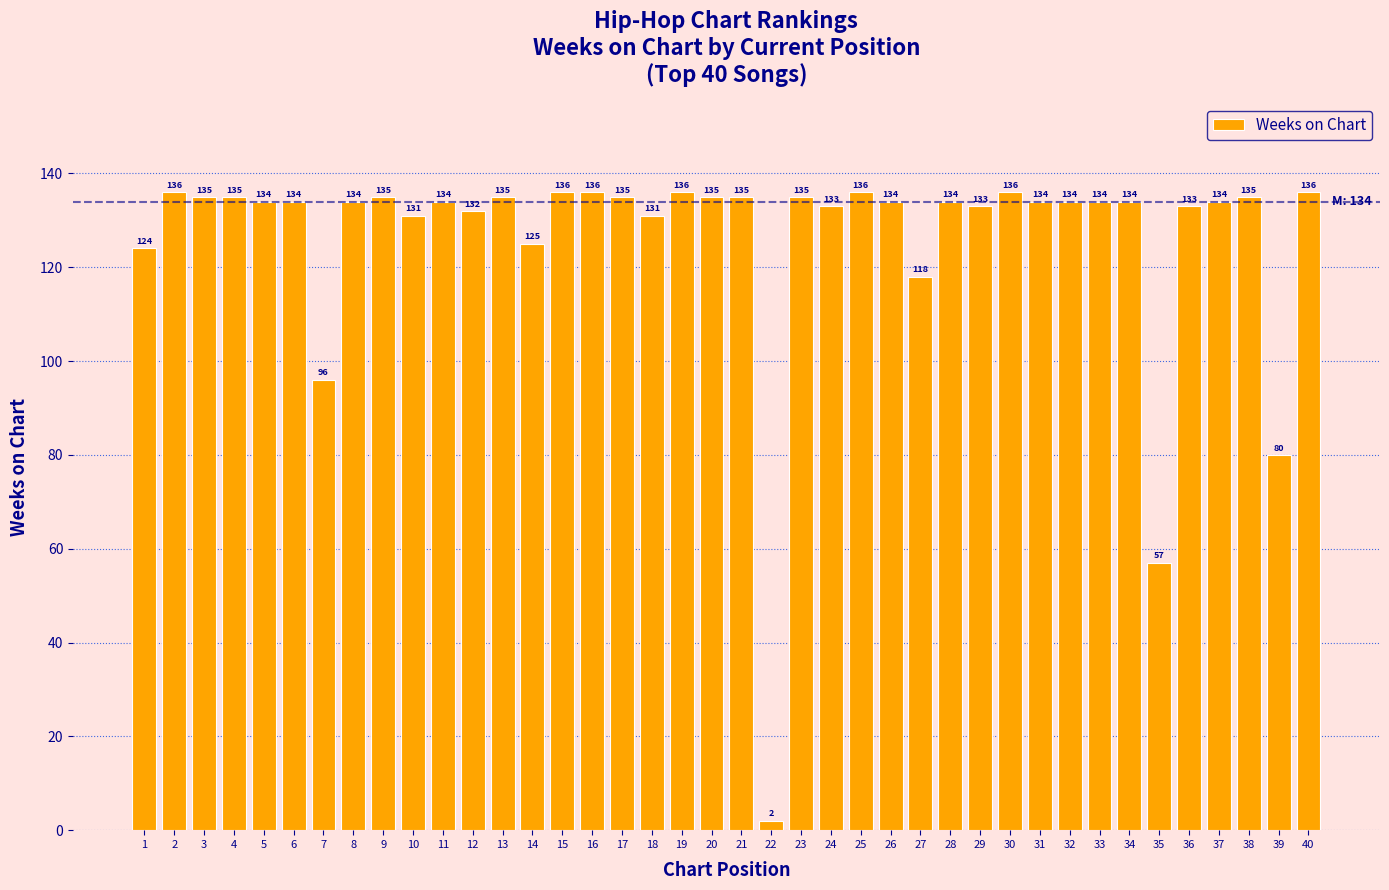

What is the value of the 35th bar from the left?

57